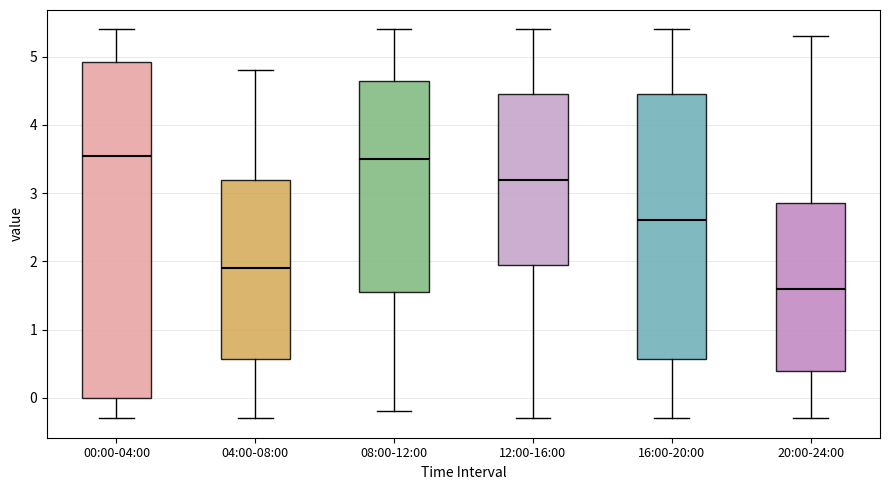

Reading left to right, read every box against the y-axis: the position of its median line, the range the box covers, and the ends of its whiskers. The values are not printed on the chart, so give them approximately, as read against the axis.

00:00-04:00: median 3.6, box 0.0 to 4.9, whiskers -0.3 to 5.4
04:00-08:00: median 1.9, box 0.6 to 3.2, whiskers -0.3 to 4.8
08:00-12:00: median 3.5, box 1.6 to 4.7, whiskers -0.2 to 5.4
12:00-16:00: median 3.2, box 2.0 to 4.5, whiskers -0.3 to 5.4
16:00-20:00: median 2.6, box 0.6 to 4.5, whiskers -0.3 to 5.4
20:00-24:00: median 1.6, box 0.4 to 2.9, whiskers -0.3 to 5.3